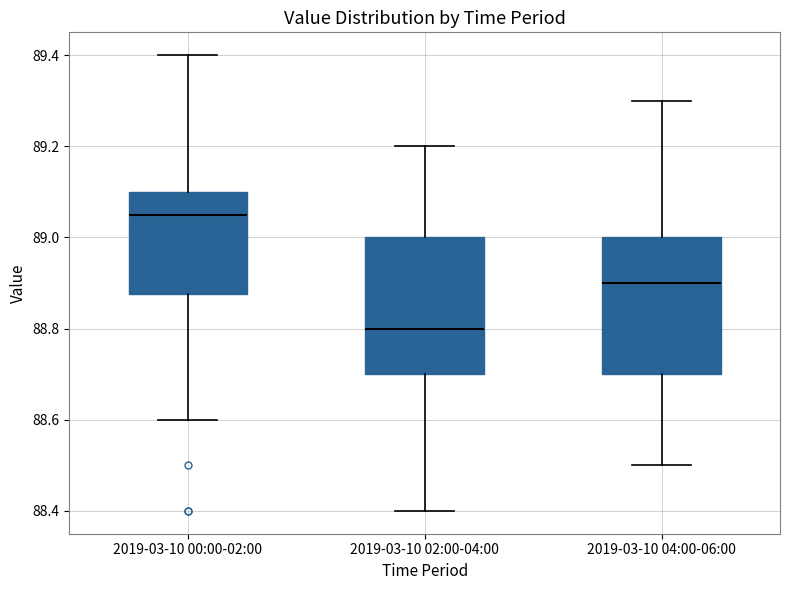

Reading left to right, transcribe this box plot: for each box, give where its median line is, the range the box spans, and where its two whiskers end, as read against the y-axis. The values are not printed on the chart, so give them approximately, as read against the axis.

2019-03-10 00:00-02:00: median 89.06, box 88.88 to 89.10, whiskers 88.60 to 89.40
2019-03-10 02:00-04:00: median 88.80, box 88.70 to 89.00, whiskers 88.40 to 89.20
2019-03-10 04:00-06:00: median 88.90, box 88.70 to 89.00, whiskers 88.50 to 89.30